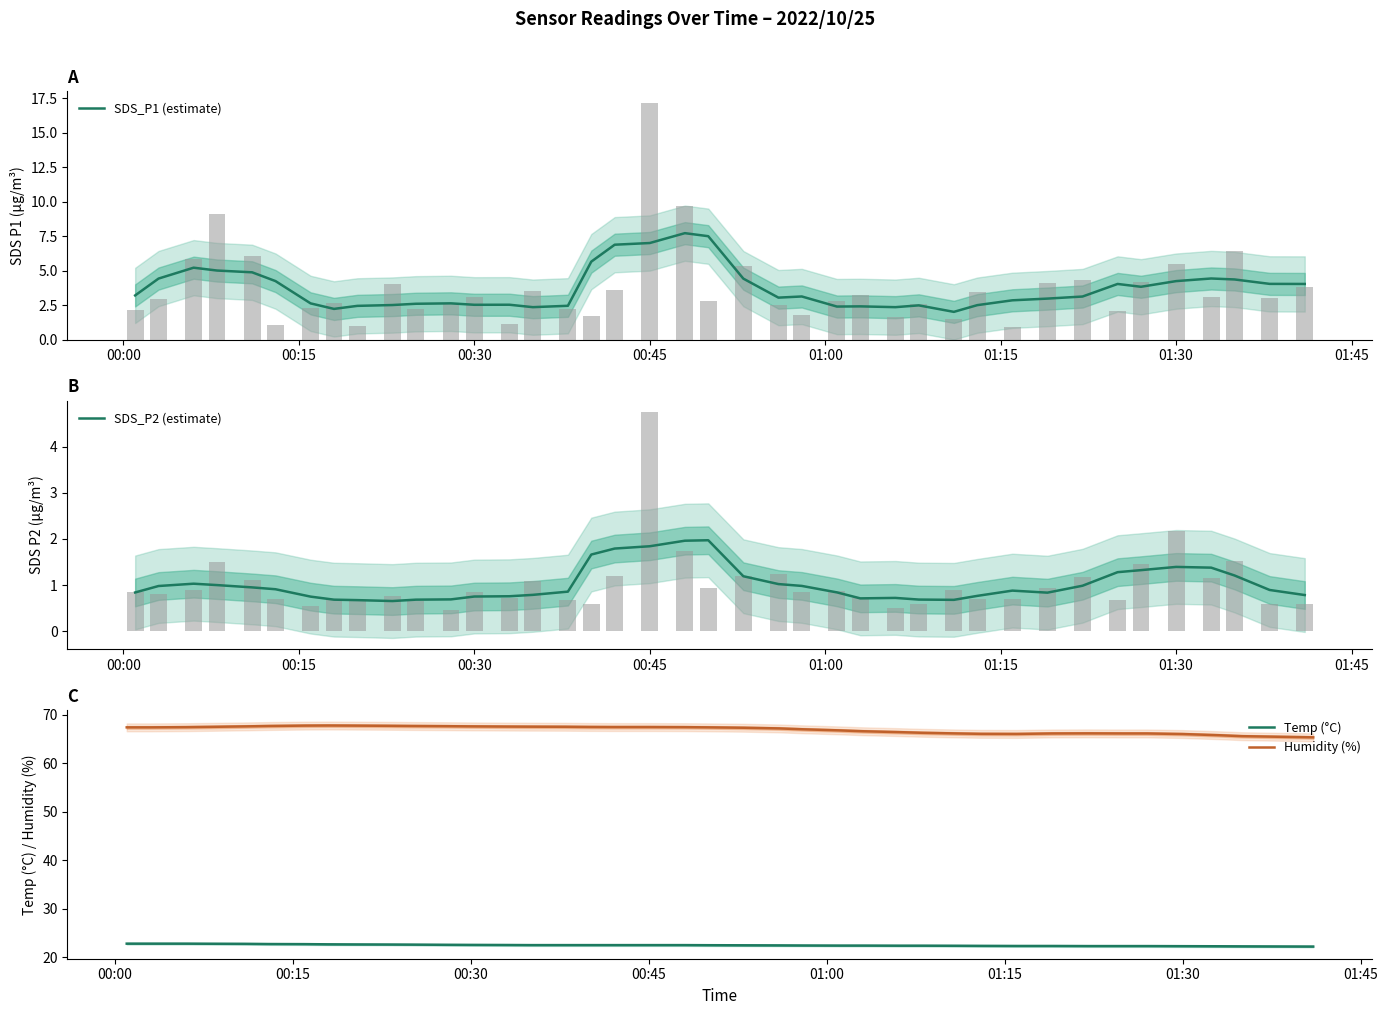

True or false: SDS_P1 (estimate) has a value of 7.0 at 00:45.

True